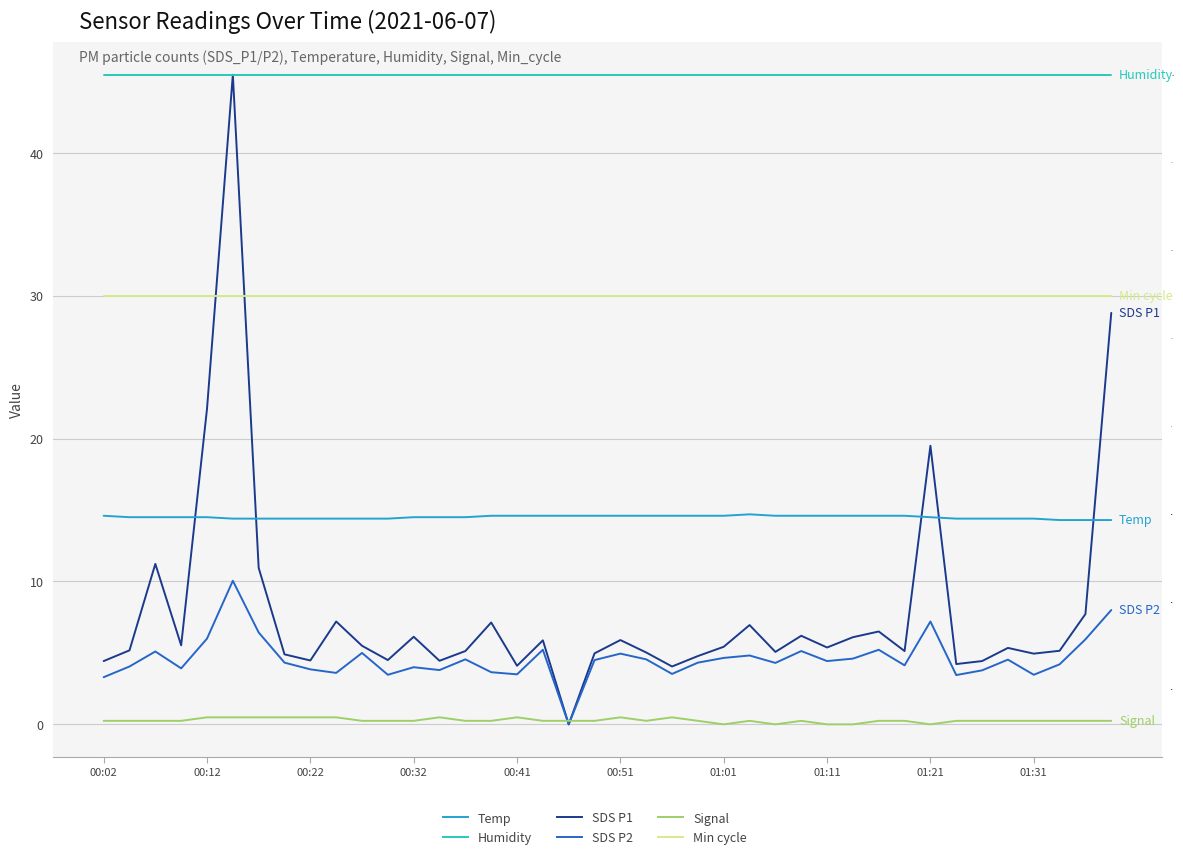

The Signal series shows -147.6 at 31. True or false?

False